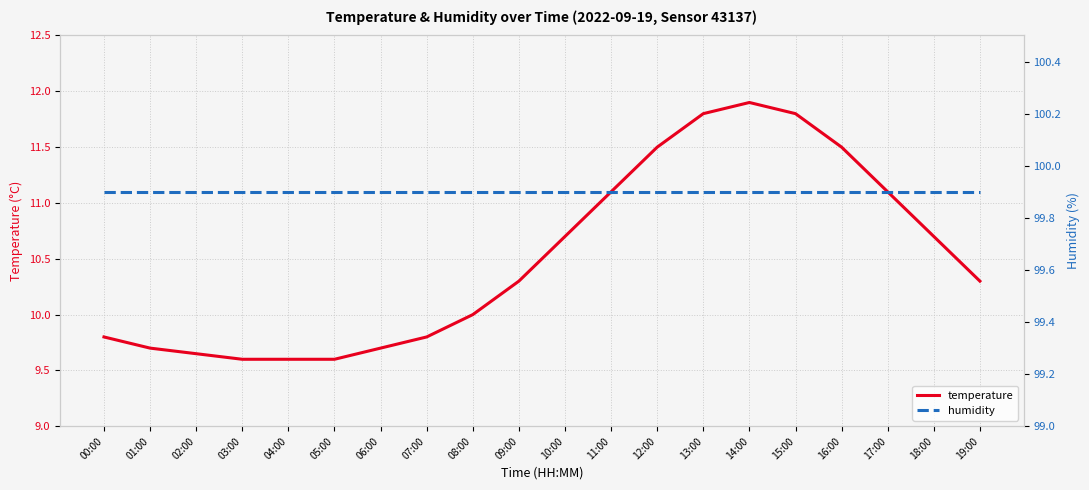

What is the minimum value for humidity?

99.9